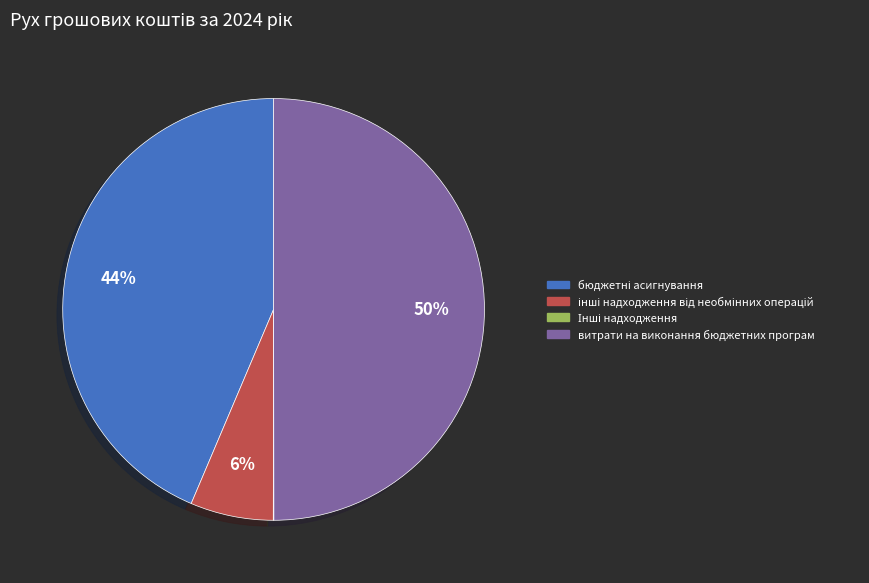

True or false: витрати на виконання бюджетних програм accounts for 64% of the total.

False